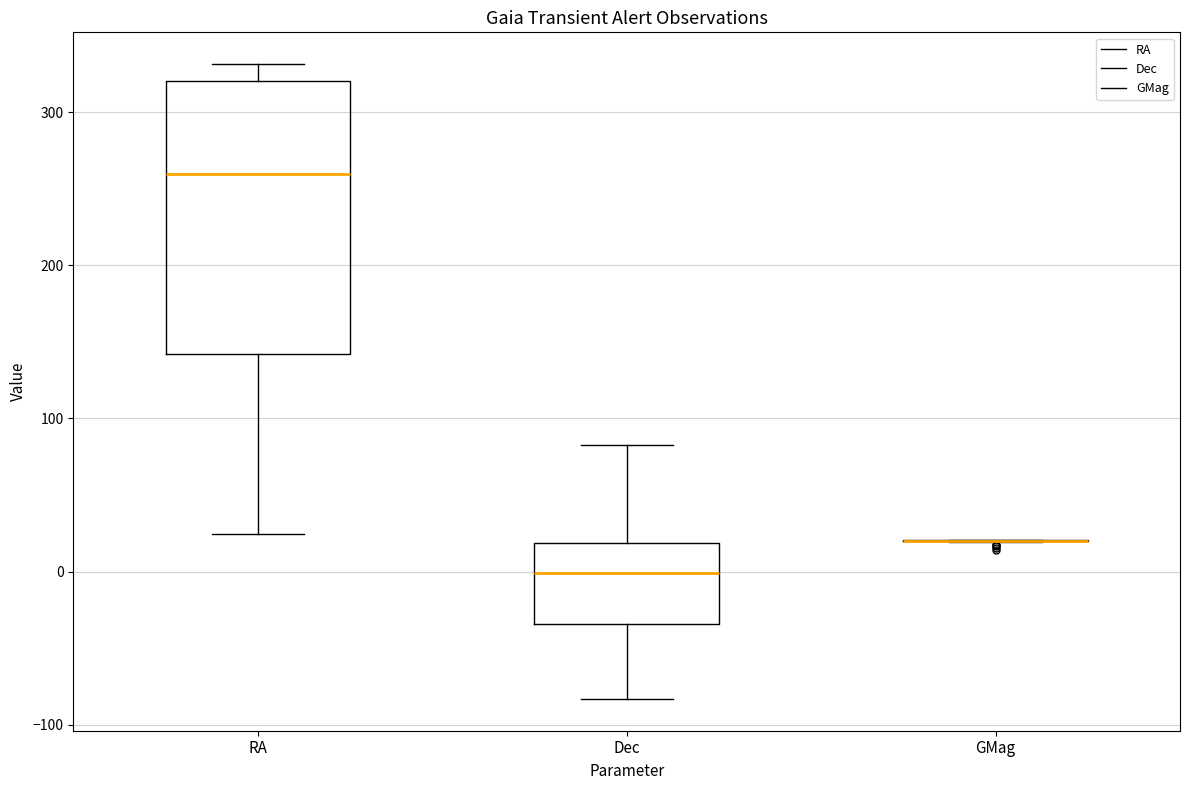

Reading left to right, read every box against the y-axis: the position of its median line, the range the box covers, and the ends of its whiskers. The values are not printed on the chart, so give them approximately, as read against the axis.

RA: median 260, box 140 to 320, whiskers 20 to 330
Dec: median 0, box -30 to 20, whiskers -80 to 80
GMag: box collapsed to a line at 20, whiskers 20 to 20